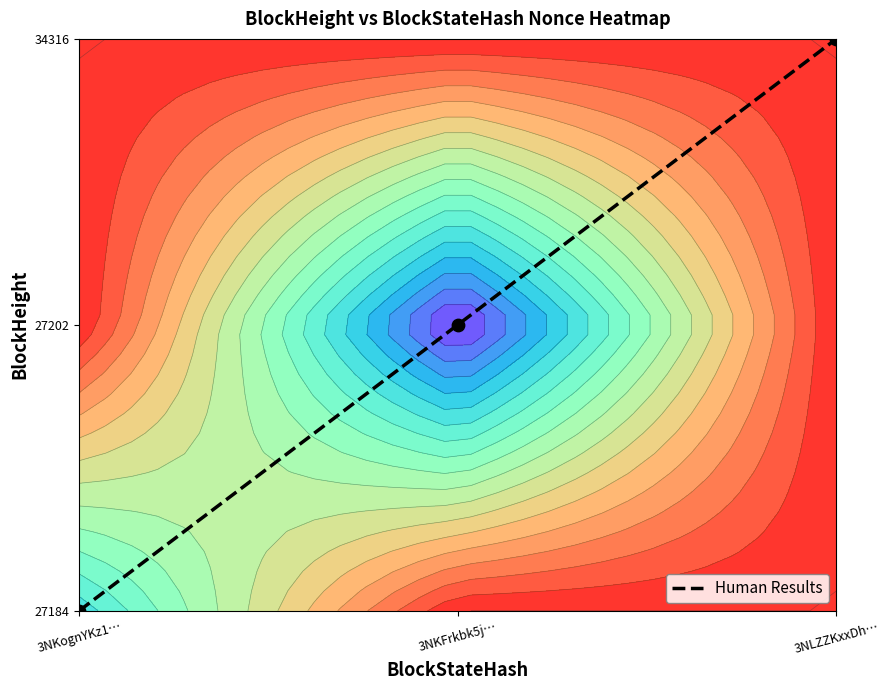

List the labels in order of value, largest first.

3NLZZKxxDh…, 3NKFrkbk5j…, 3NKognYKz1…